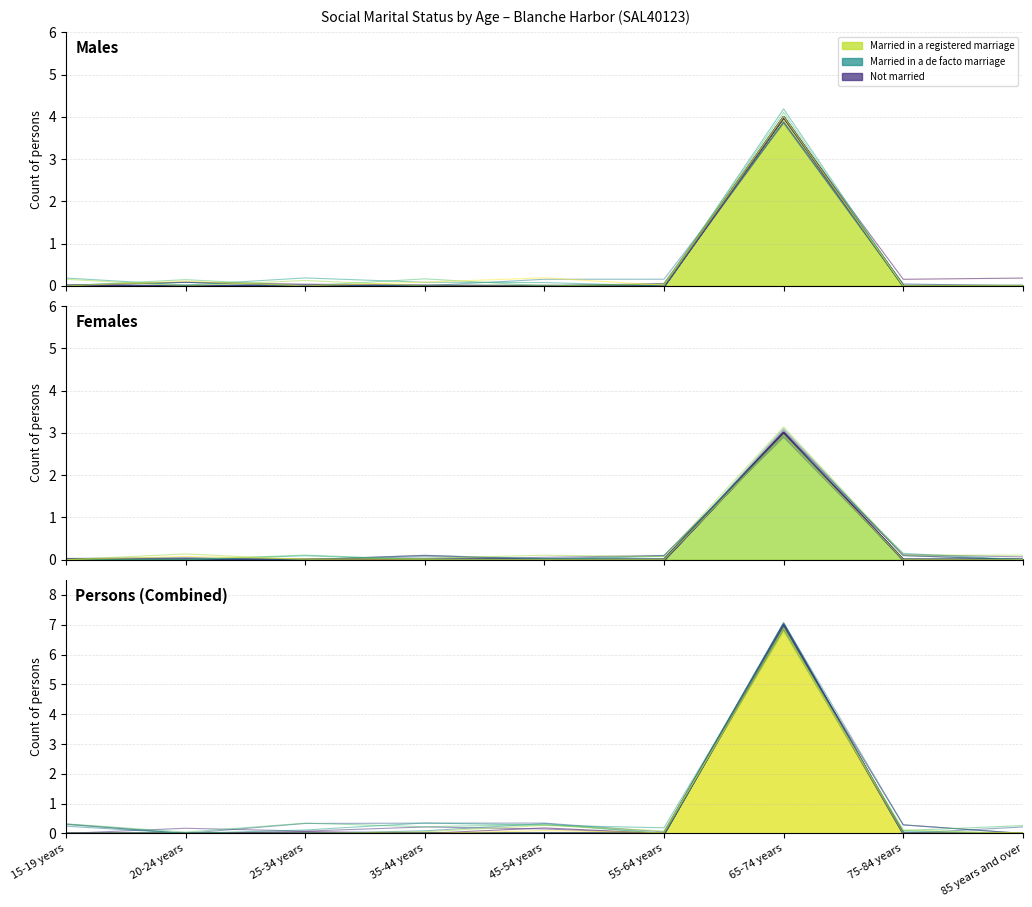

True or false: Not married - Females has more than 2 points higher than both neighbors.

False